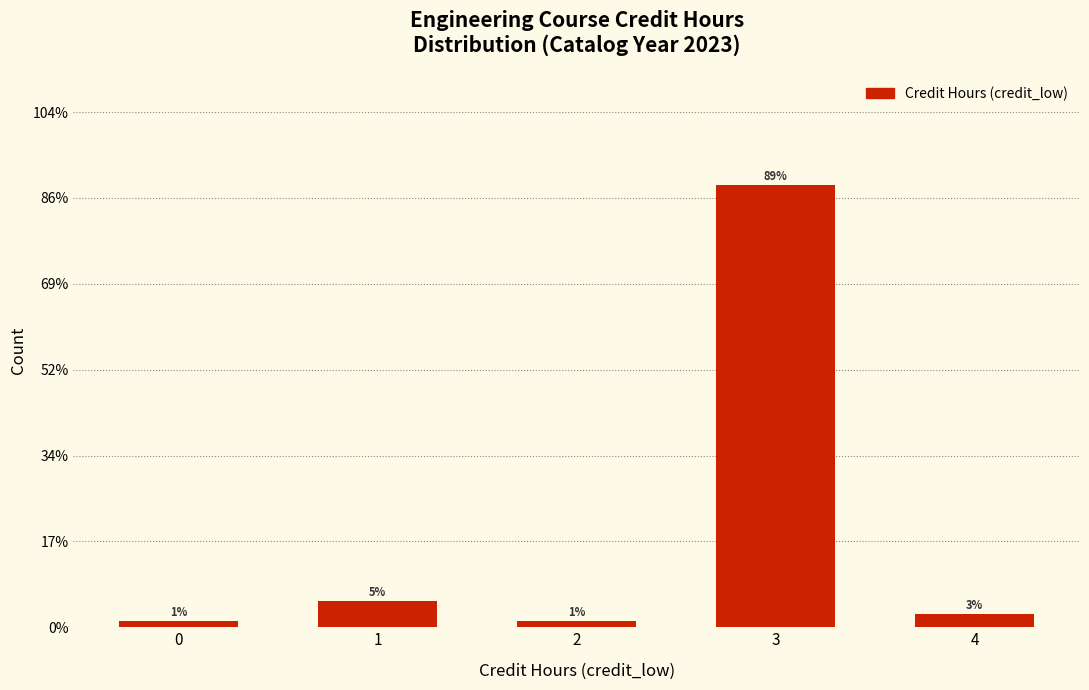

Does the chart contain any negative values?

No